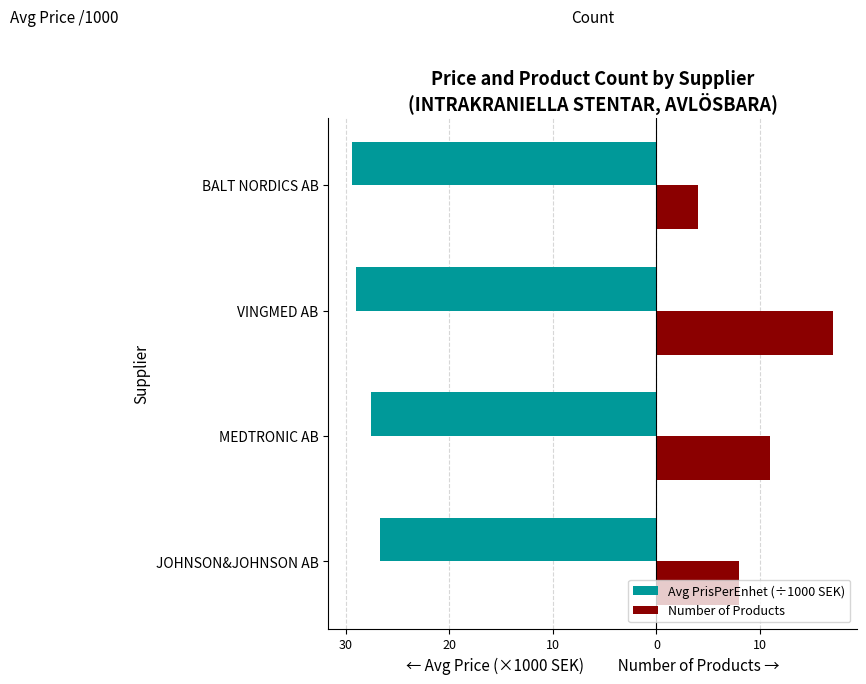

What are all the series names shown in the legend?

Avg PrisPerEnhet (÷1000 SEK), Number of Products